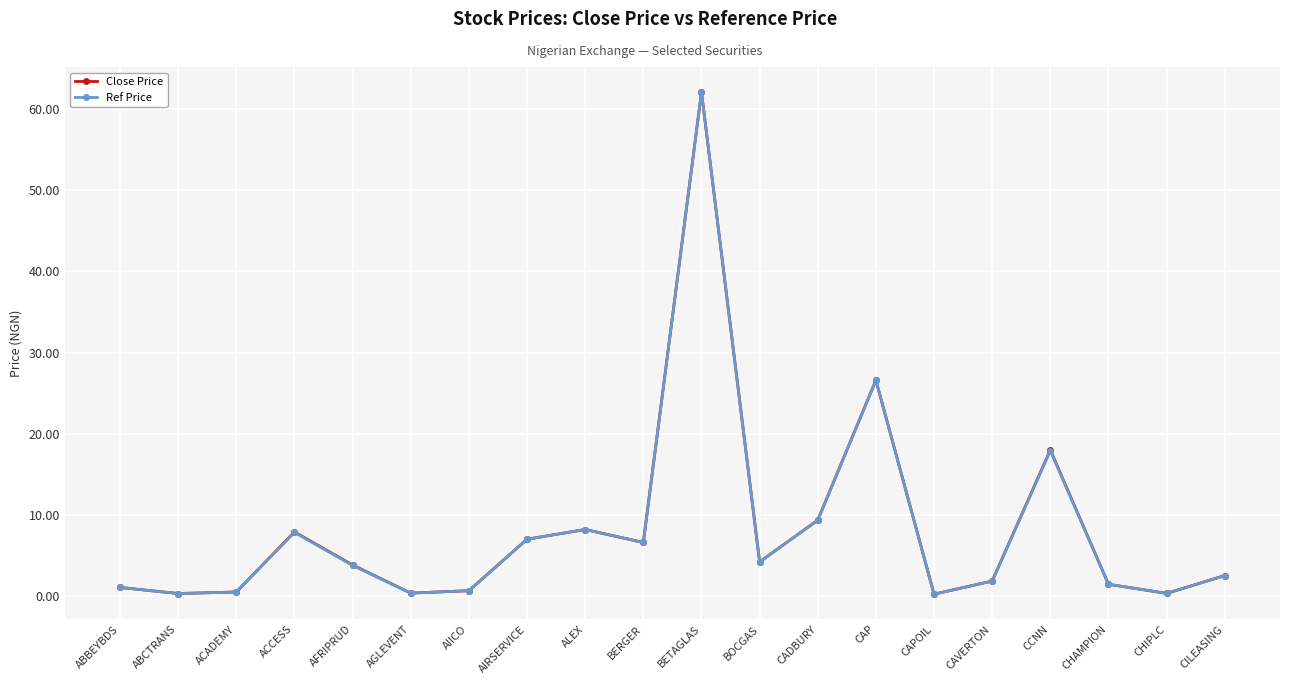

What are all the series names shown in the legend?

Close Price, Ref Price